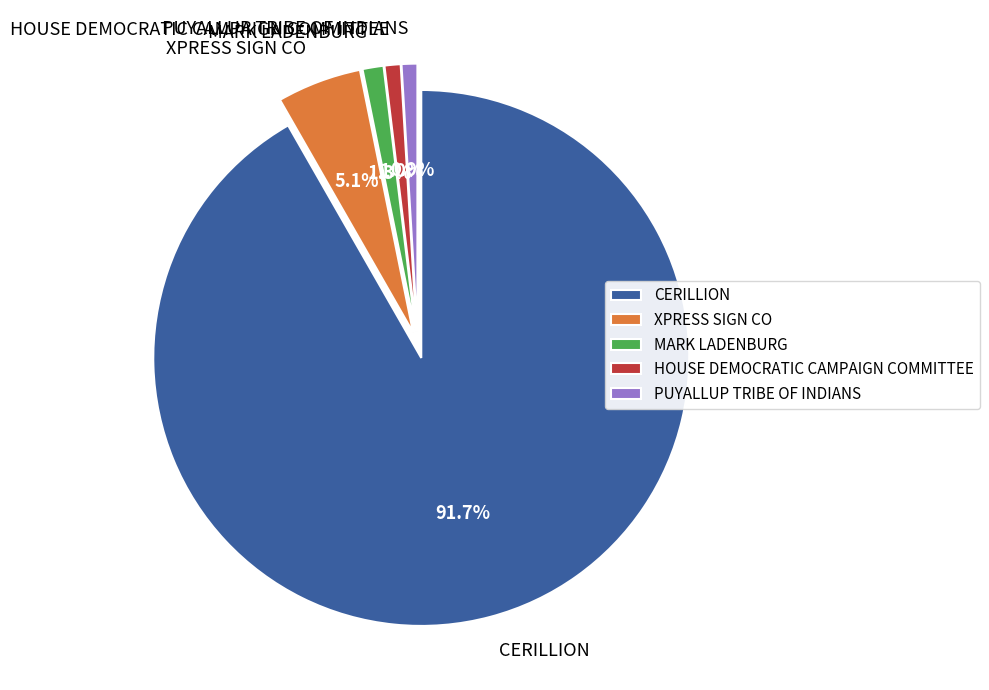

Which category has the biggest portion of the pie?

CERILLION